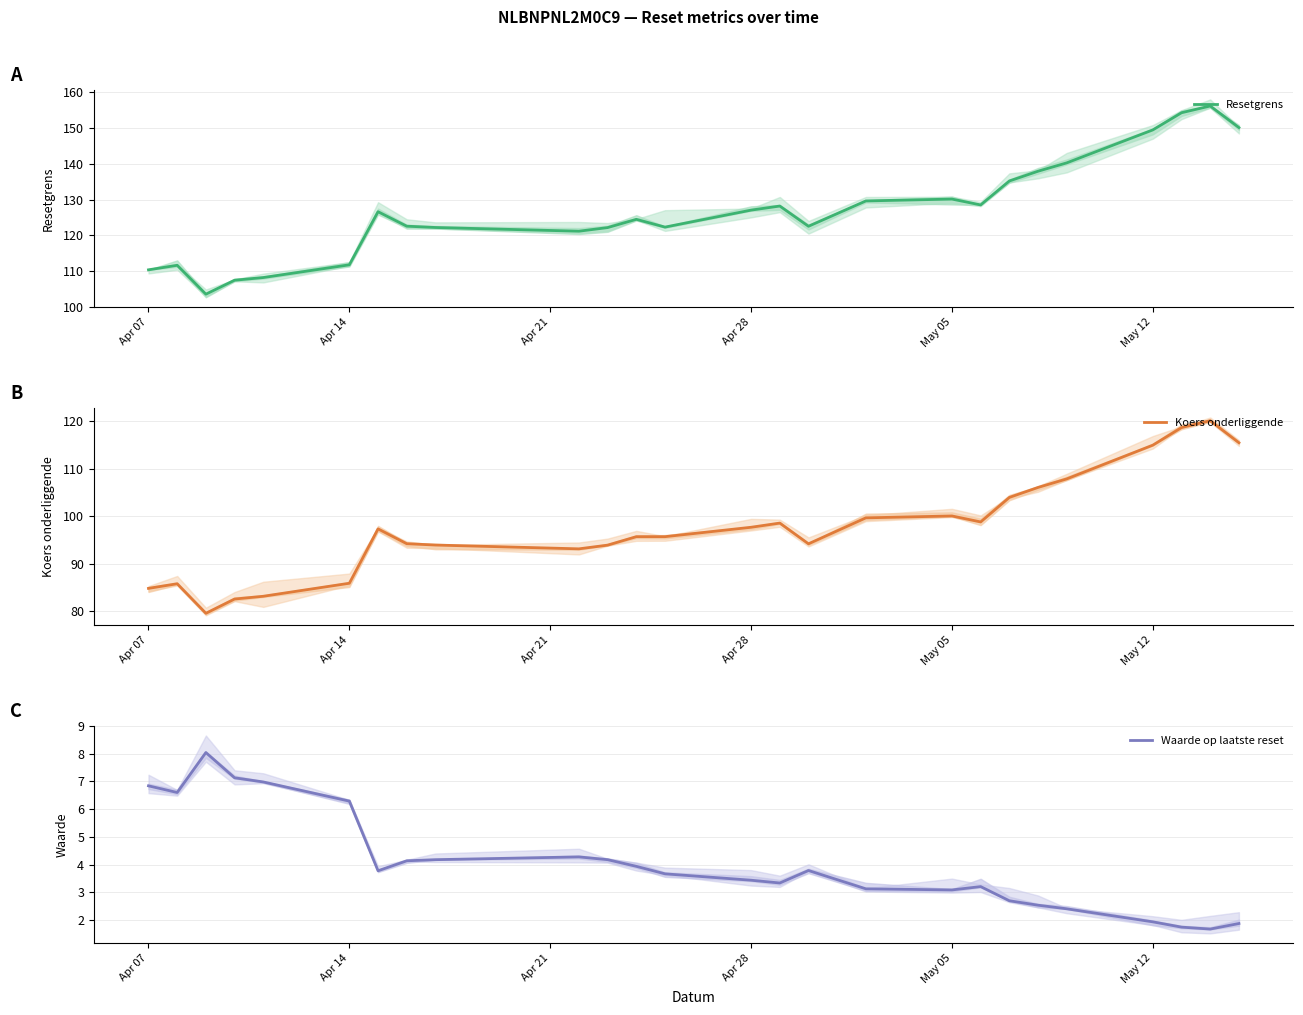

At which category is the sum across all series the highest?

24